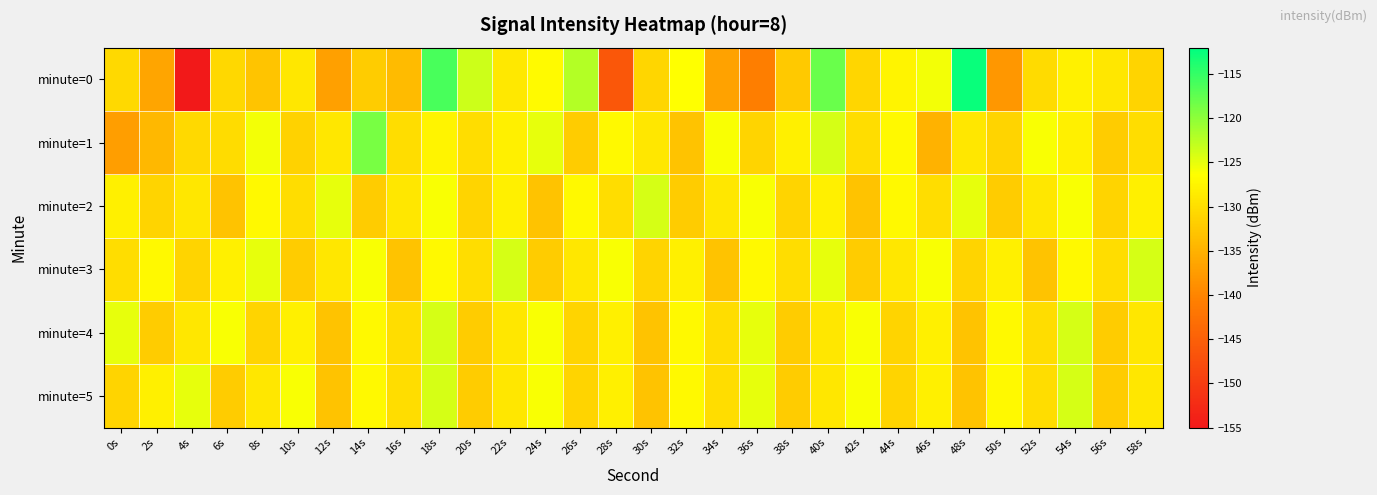

Reading left to right, transcribe all the data shown in this chart.

minute=0: 0s=-130.6	2s=-136.5	4s=-154.9	6s=-130.7	8s=-132.9	10s=-129.0	12s=-137.0	14s=-132.1	16s=-133.9	18s=-116.1	20s=-123.6	22s=-129.0	24s=-126.8	26s=-122.1	28s=-146.2	30s=-130.8	32s=-126.4	34s=-136.7	36s=-140.8	38s=-132.4	40s=-117.9	42s=-130.9	44s=-127.6	46s=-125.7	48s=-112.6	50s=-138.0	52s=-130.4	54s=-128.0	56s=-129.1	58s=-131.1
minute=1: 0s=-137.1	2s=-134.3	4s=-130.5	6s=-130.2	8s=-125.7	10s=-131.4	12s=-129.0	14s=-118.8	16s=-130.1	18s=-127.5	20s=-130.0	22s=-128.0	24s=-125.0	26s=-132.0	28s=-127.0	30s=-129.0	32s=-133.0	34s=-126.0	36s=-131.0	38s=-128.0	40s=-124.0	42s=-130.0	44s=-127.0	46s=-135.0	48s=-129.0	50s=-131.0	52s=-126.0	54s=-128.0	56s=-132.0	58s=-130.0
minute=2: 0s=-128.0	2s=-131.0	4s=-129.0	6s=-133.0	8s=-127.0	10s=-130.0	12s=-125.0	14s=-132.0	16s=-129.0	18s=-126.0	20s=-131.0	22s=-128.0	24s=-133.0	26s=-127.0	28s=-130.0	30s=-124.0	32s=-132.0	34s=-129.0	36s=-126.0	38s=-131.0	40s=-128.0	42s=-133.0	44s=-127.0	46s=-130.0	48s=-125.0	50s=-132.0	52s=-129.0	54s=-126.0	56s=-131.0	58s=-128.0
minute=3: 0s=-130.0	2s=-127.0	4s=-131.0	6s=-128.0	8s=-125.0	10s=-132.0	12s=-129.0	14s=-126.0	16s=-133.0	18s=-127.0	20s=-130.0	22s=-124.0	24s=-132.0	26s=-129.0	28s=-126.0	30s=-131.0	32s=-128.0	34s=-133.0	36s=-127.0	38s=-130.0	40s=-125.0	42s=-132.0	44s=-129.0	46s=-126.0	48s=-131.0	50s=-128.0	52s=-133.0	54s=-127.0	56s=-130.0	58s=-124.0
minute=4: 0s=-125.0	2s=-132.0	4s=-129.0	6s=-126.0	8s=-131.0	10s=-128.0	12s=-133.0	14s=-127.0	16s=-130.0	18s=-124.0	20s=-132.0	22s=-129.0	24s=-126.0	26s=-131.0	28s=-128.0	30s=-133.0	32s=-127.0	34s=-130.0	36s=-125.0	38s=-132.0	40s=-129.0	42s=-126.0	44s=-131.0	46s=-128.0	48s=-133.0	50s=-127.0	52s=-130.0	54s=-124.0	56s=-132.0	58s=-129.0
minute=5: 0s=-131.0	2s=-128.0	4s=-125.0	6s=-132.0	8s=-129.0	10s=-126.0	12s=-133.0	14s=-127.0	16s=-130.0	18s=-124.0	20s=-132.0	22s=-129.0	24s=-126.0	26s=-131.0	28s=-128.0	30s=-133.0	32s=-127.0	34s=-130.0	36s=-125.0	38s=-132.0	40s=-129.0	42s=-126.0	44s=-131.0	46s=-128.0	48s=-133.0	50s=-127.0	52s=-130.0	54s=-124.0	56s=-132.0	58s=-129.0